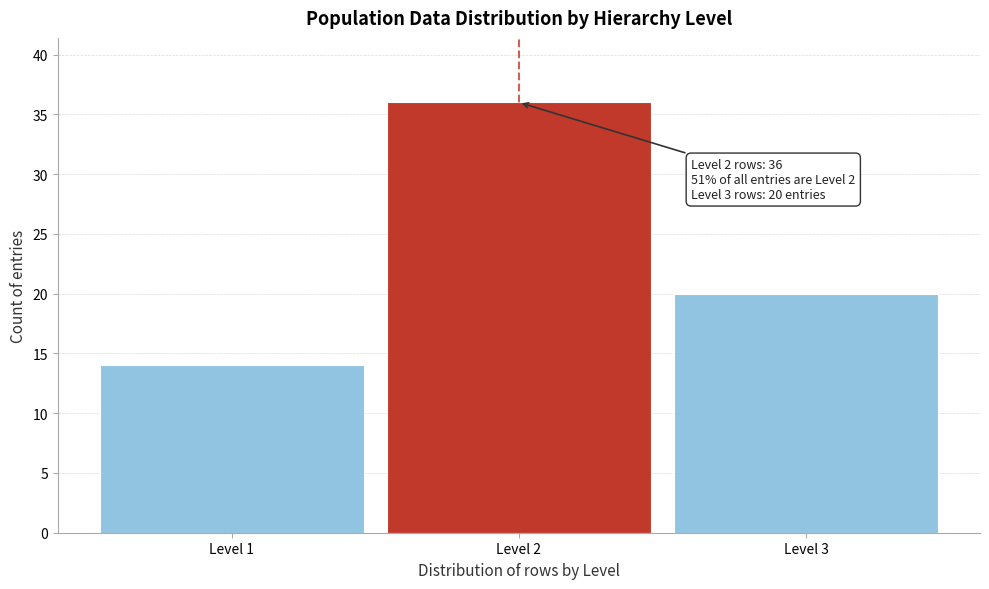

Reading left to right, what are all the values shown in this chart?

14	36	20